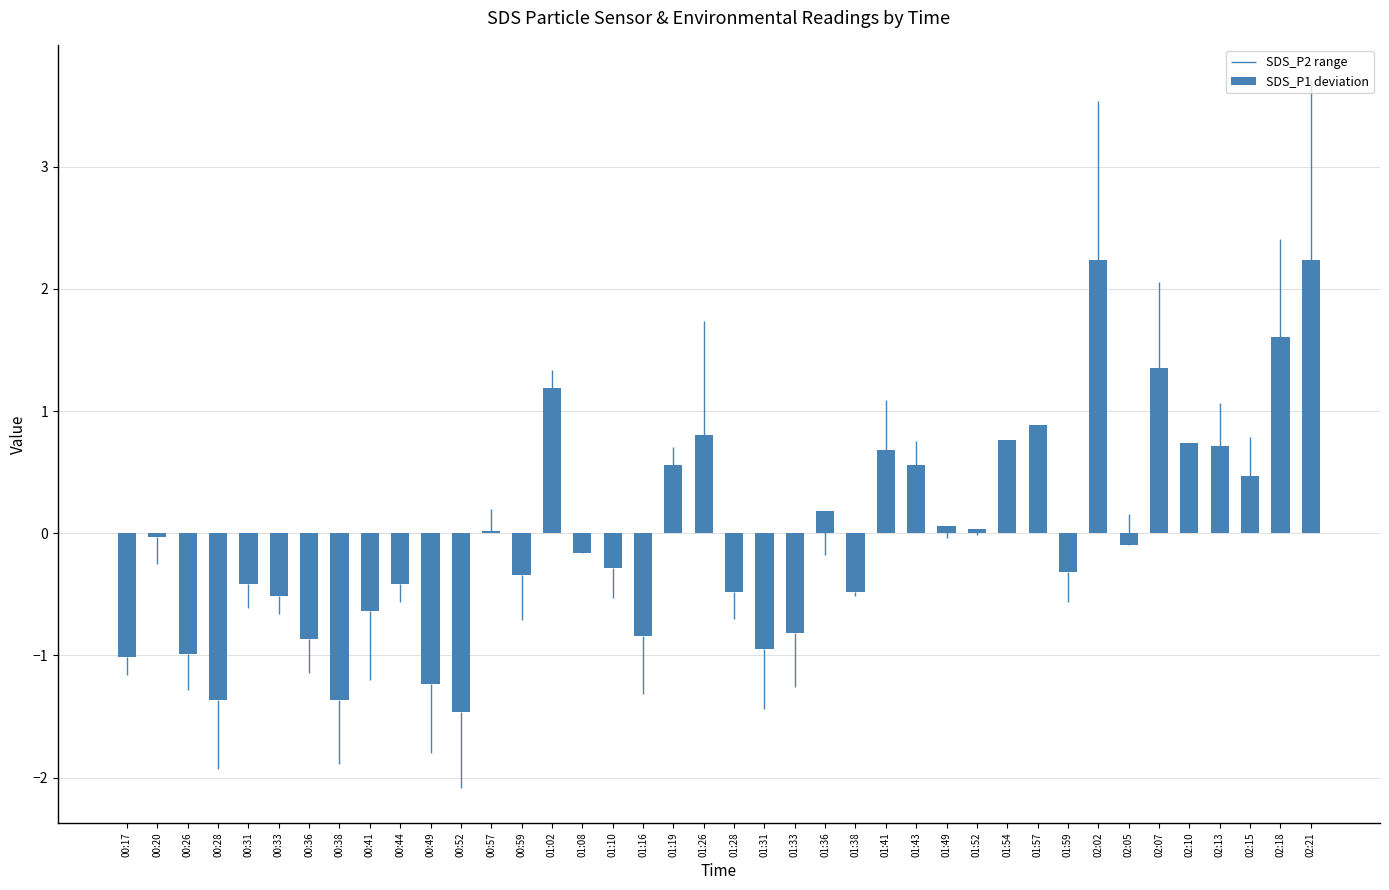

Between 01:16 and 01:31, which is larger?

01:16